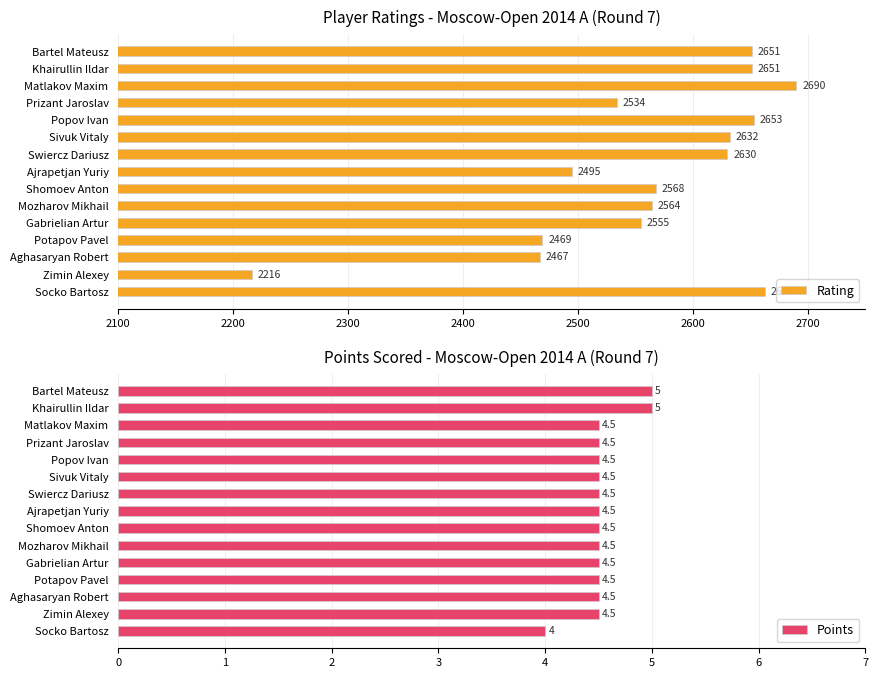

True or false: Points has a value of 4.5 at Mozharov Mikhail.

True